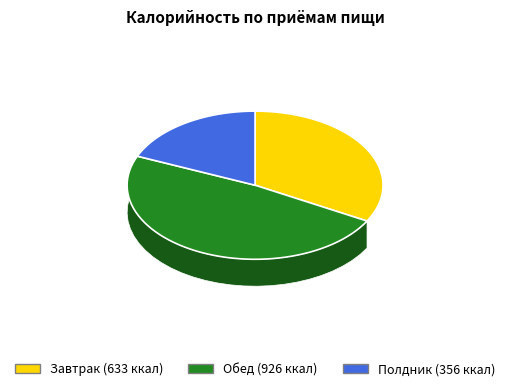

The Завтрак slice represents 24% of the pie. True or false?

False